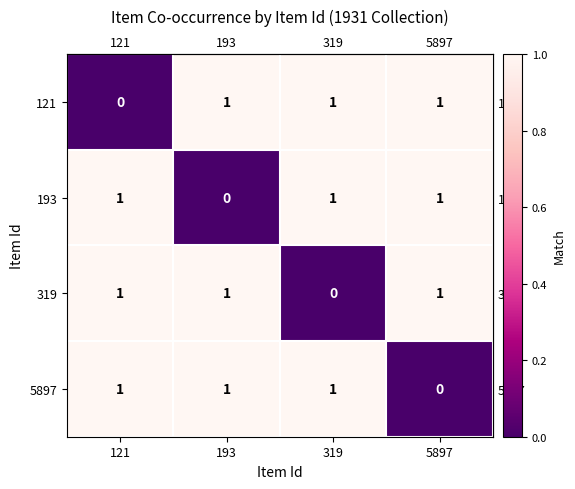

At how many categories does at least one series exceed 0?

4